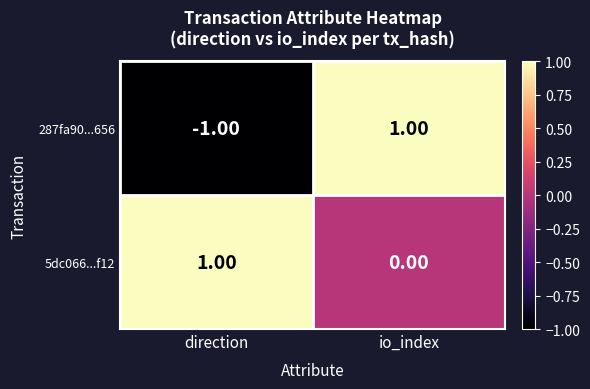

At which label is 5dc066...f12 closest to 0?

io_index